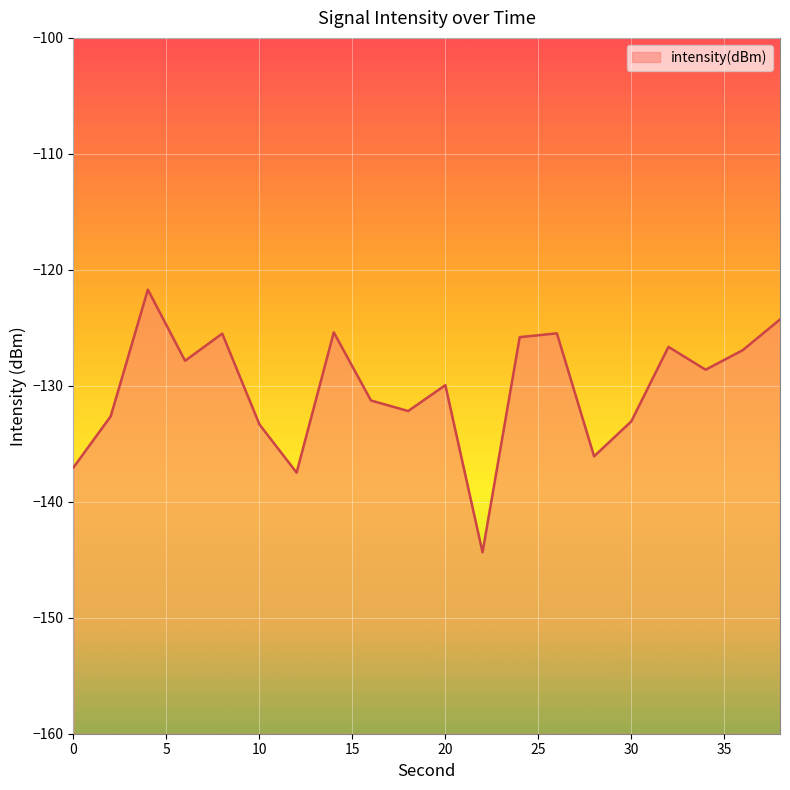

How many data points are above -128?

9